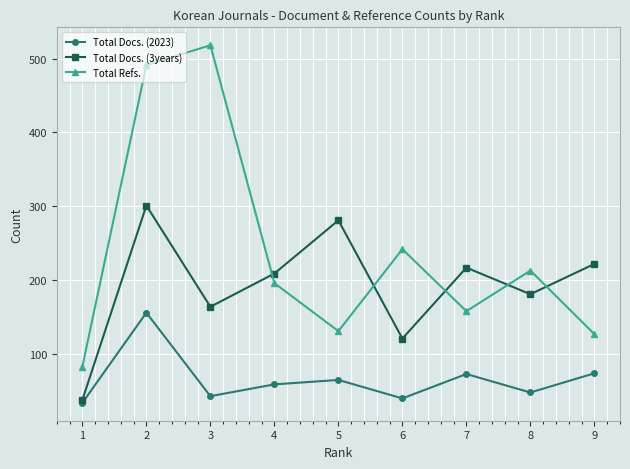

What is the average value of the Total Refs. series?

240